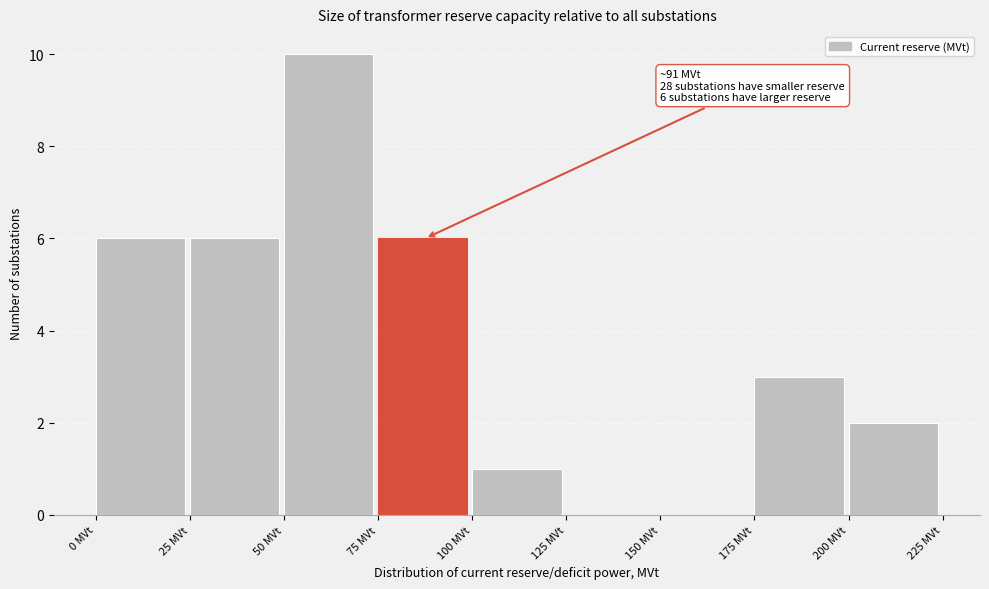

Over which range of the x-axis is the bar tallest?

50 to 75